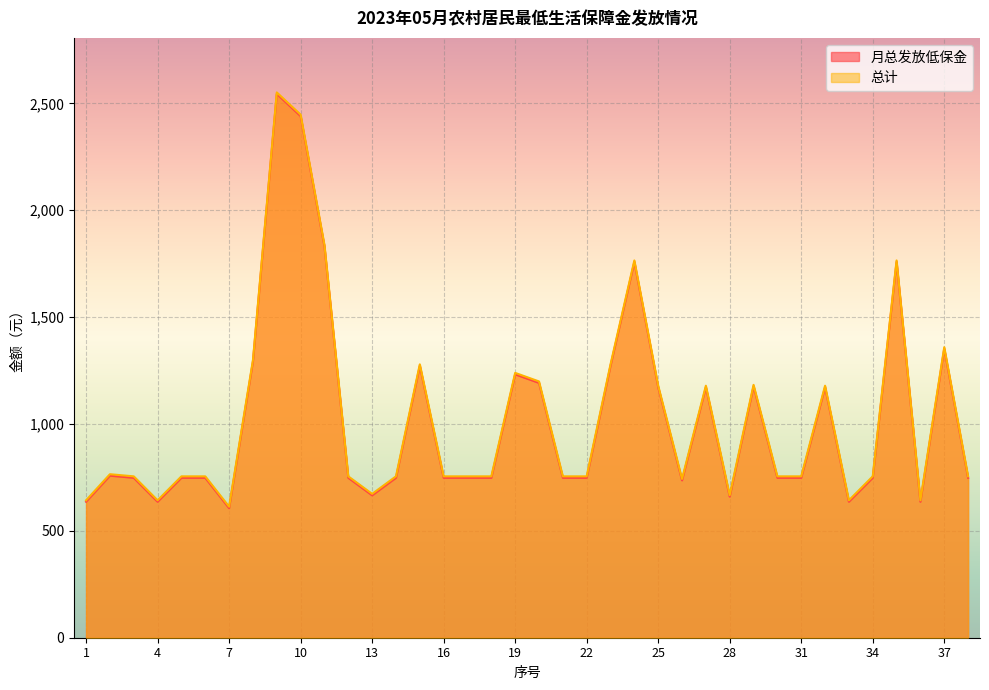

True or false: 月总发放低保金 has a value of 275.6 at 12.

False